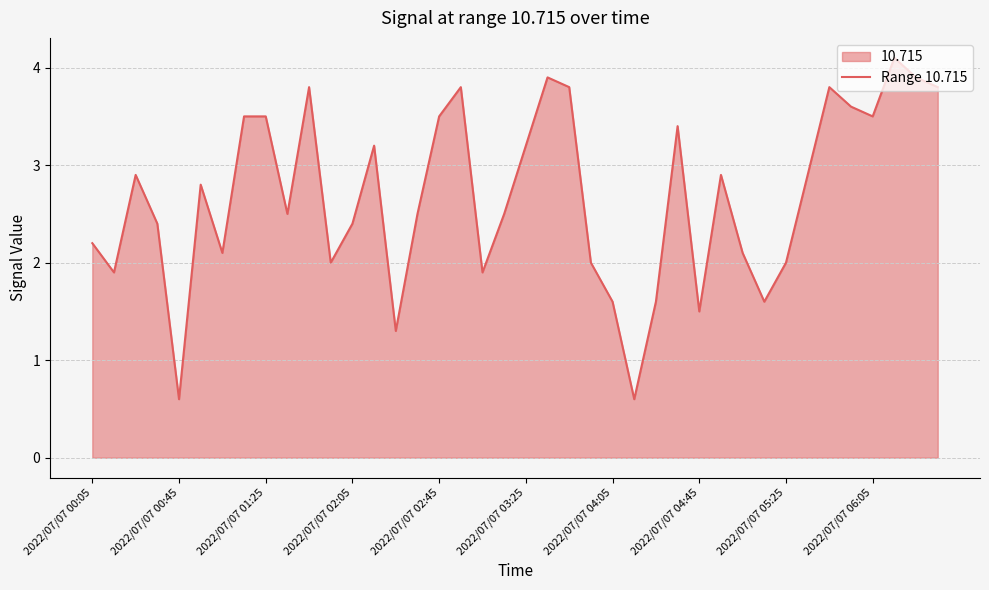

Reading left to right, what are all the values shown in this chart?

2.2	1.9	2.9	2.4	0.6	2.8	2.1	3.5	3.5	2.5	3.8	2.0	2.4	3.2	1.3	2.5	3.5	3.8	1.9	2.5	3.2	3.9	3.8	2.0	1.6	0.6	1.6	3.4	1.5	2.9	2.1	1.6	2.0	2.9	3.8	3.6	3.5	4.1	3.9	3.8